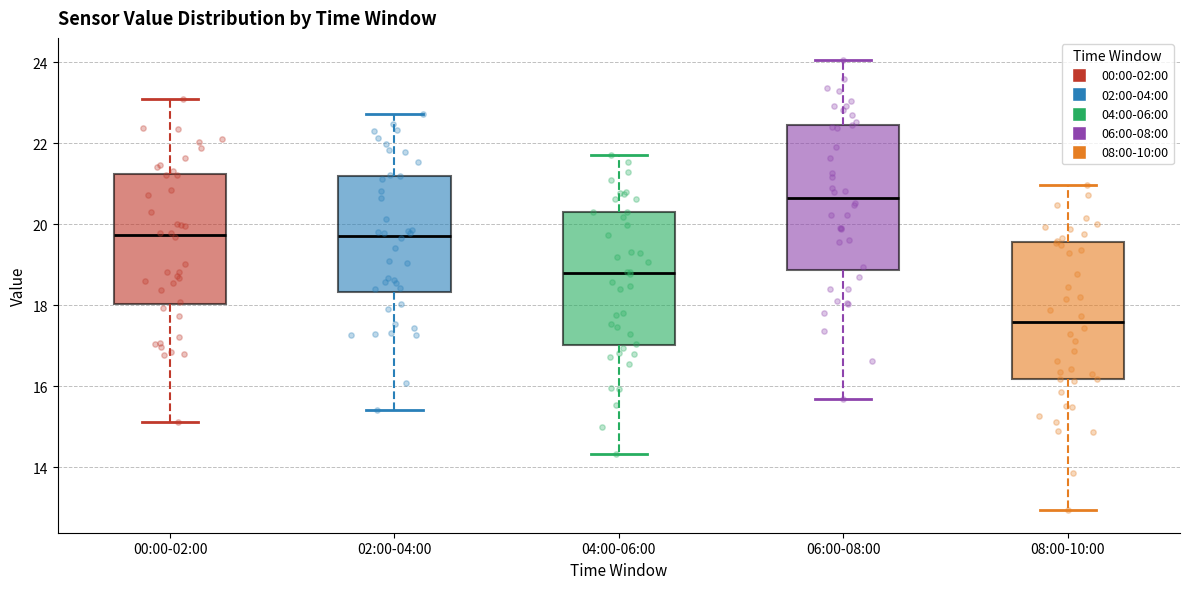

Reading left to right, read every box against the y-axis: the position of its median line, the range the box covers, and the ends of its whiskers. The values are not printed on the chart, so give them approximately, as read against the axis.

00:00-02:00: median 19.8, box 18.0 to 21.2, whiskers 15.2 to 23.0
02:00-04:00: median 19.8, box 18.4 to 21.2, whiskers 15.4 to 22.8
04:00-06:00: median 18.8, box 17.0 to 20.4, whiskers 14.4 to 21.8
06:00-08:00: median 20.6, box 18.8 to 22.4, whiskers 15.6 to 24.0
08:00-10:00: median 17.6, box 16.2 to 19.6, whiskers 13.0 to 21.0